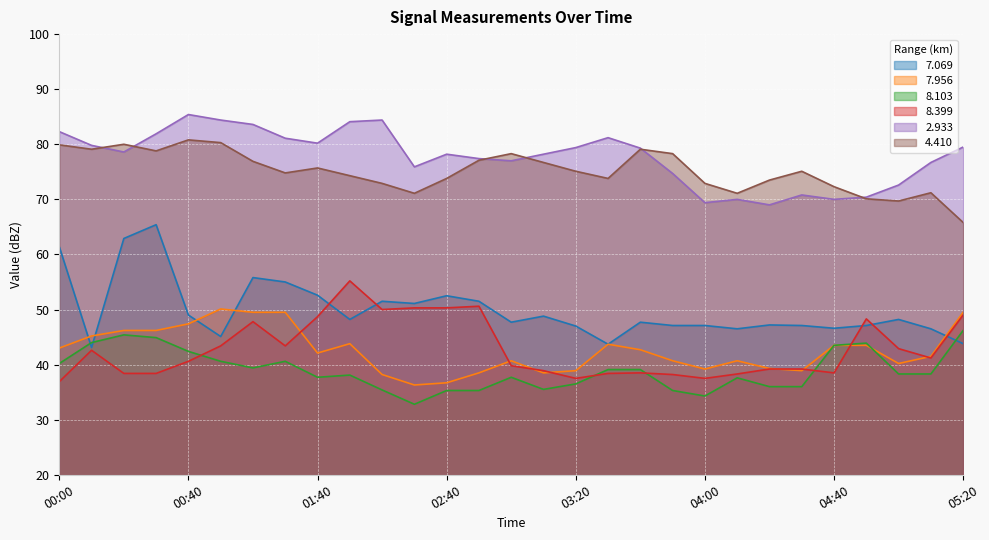

Which series has the largest total across all categories?

2.933